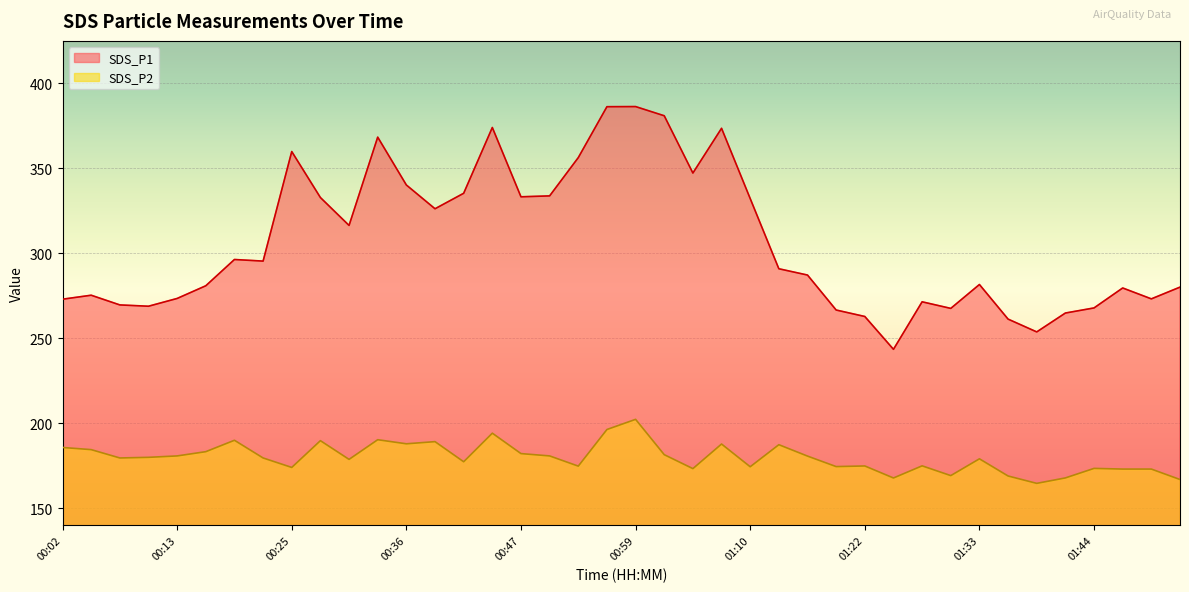

Which category has the highest value in the SDS_P1 series?

00:59